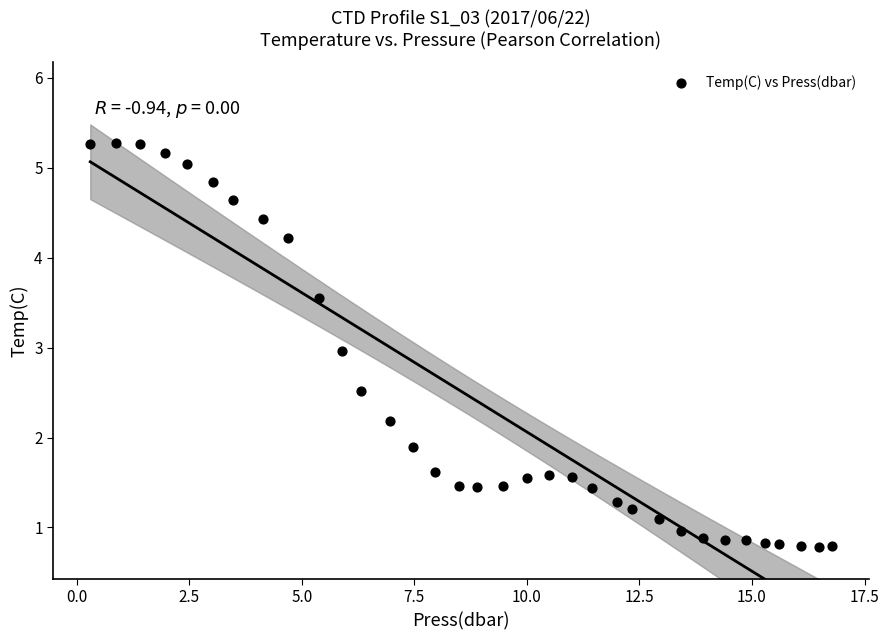

What is the range of X values (max minus min)?

16.5